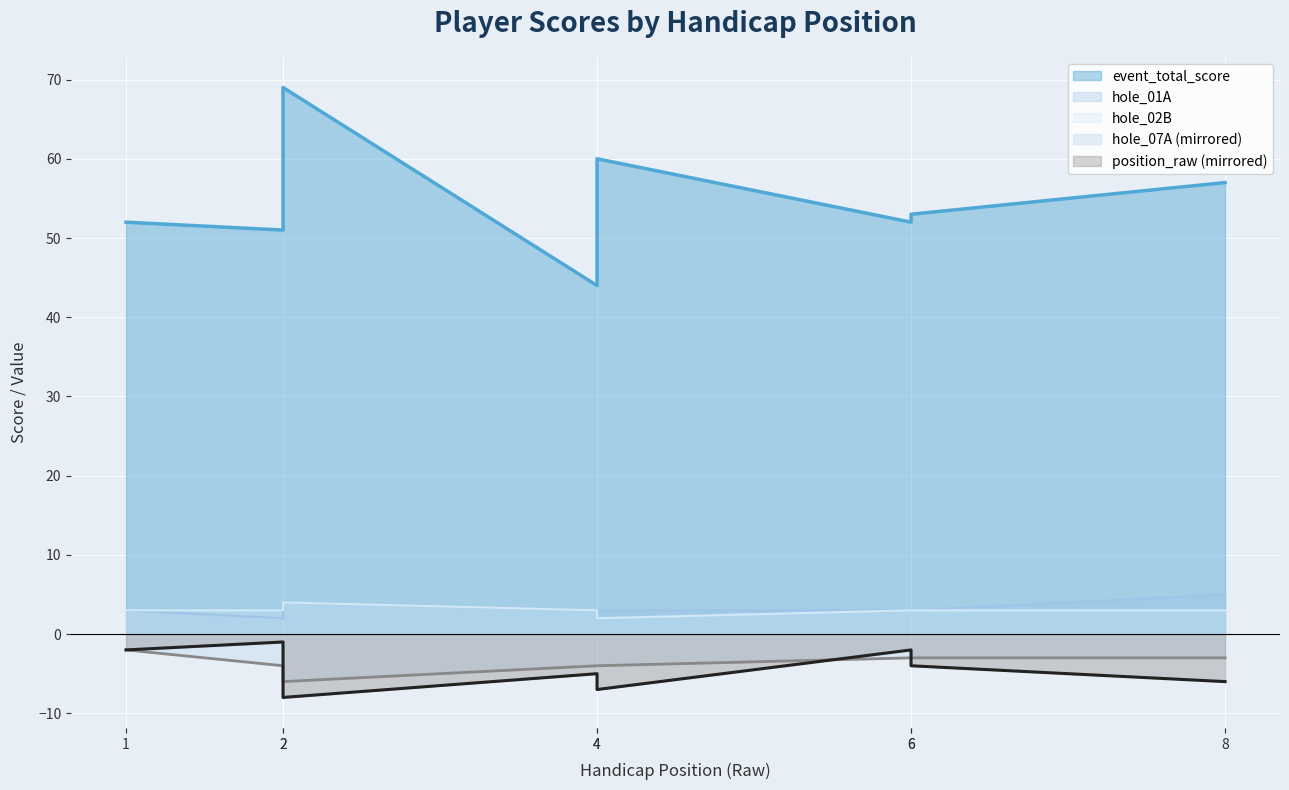

What is the value of the hole_02B point at the 2nd from the left?

3